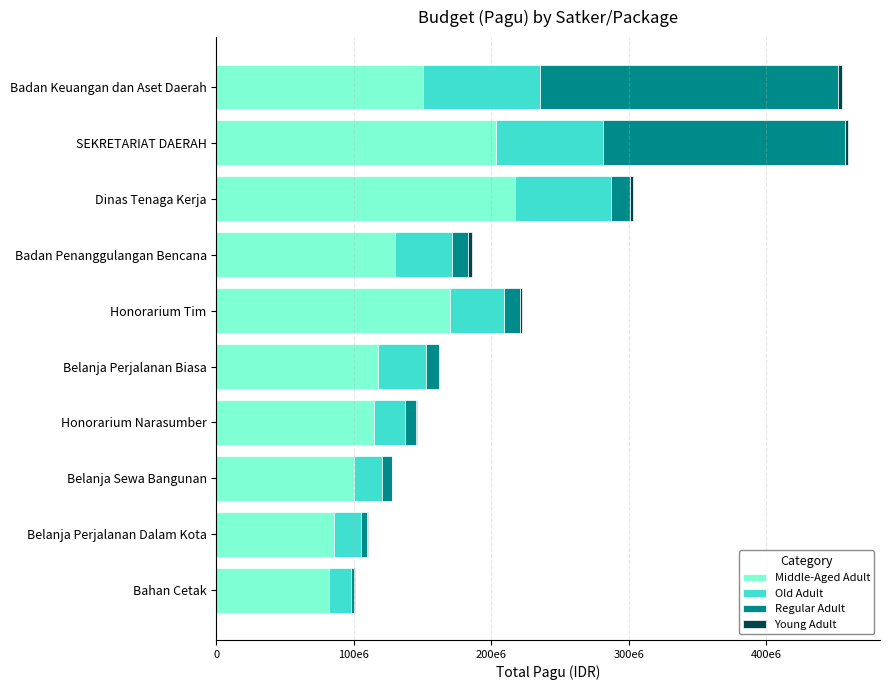

At how many categories does at least one series exceed 127896409?

5